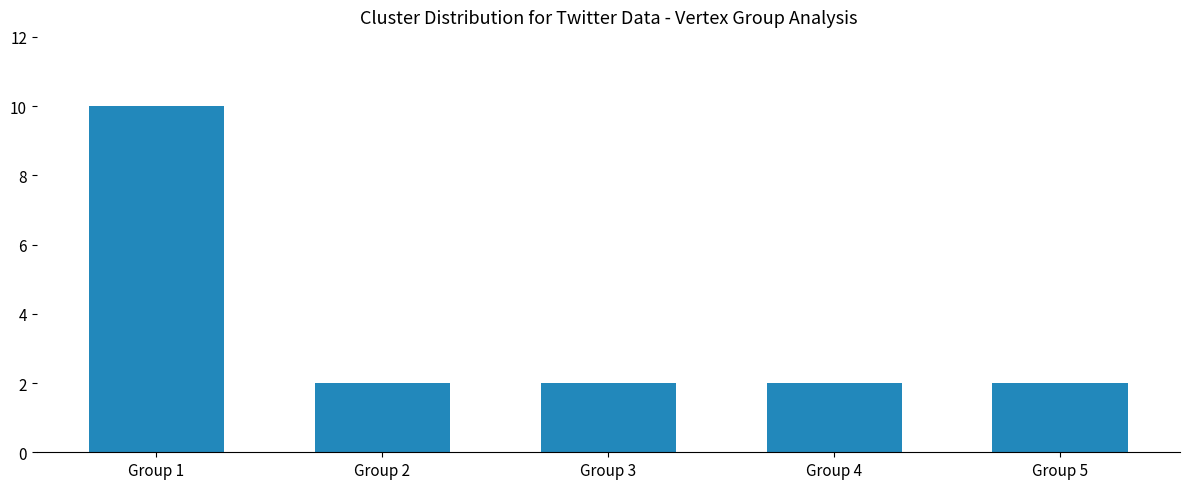

Does the chart contain stacked bars?

No